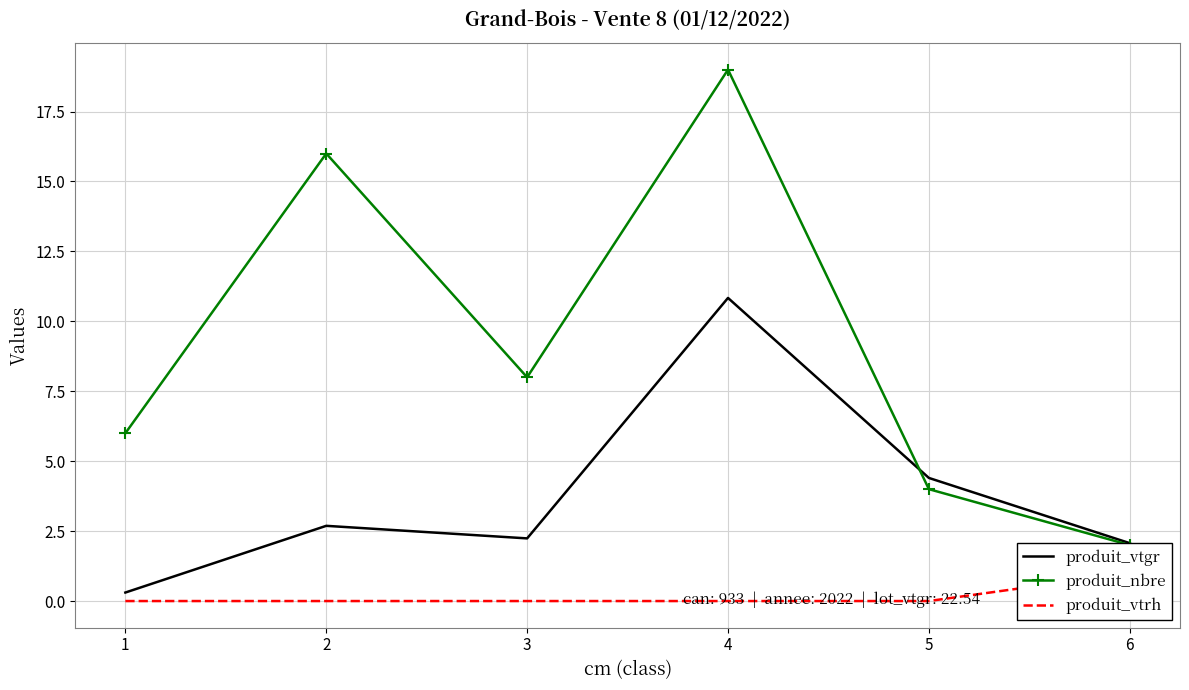

Where is produit_vtgr nearest to the value 5?

5